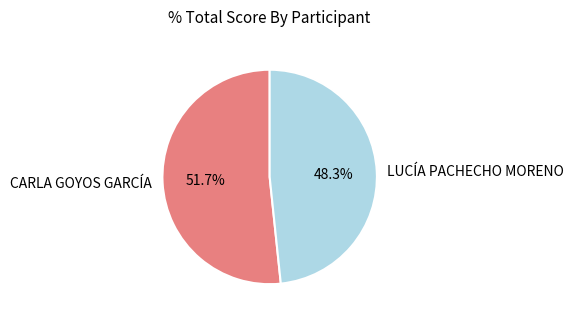

Which has a higher value, CARLA GOYOS GARCÍA or LUCÍA PACHECHO MORENO?

CARLA GOYOS GARCÍA